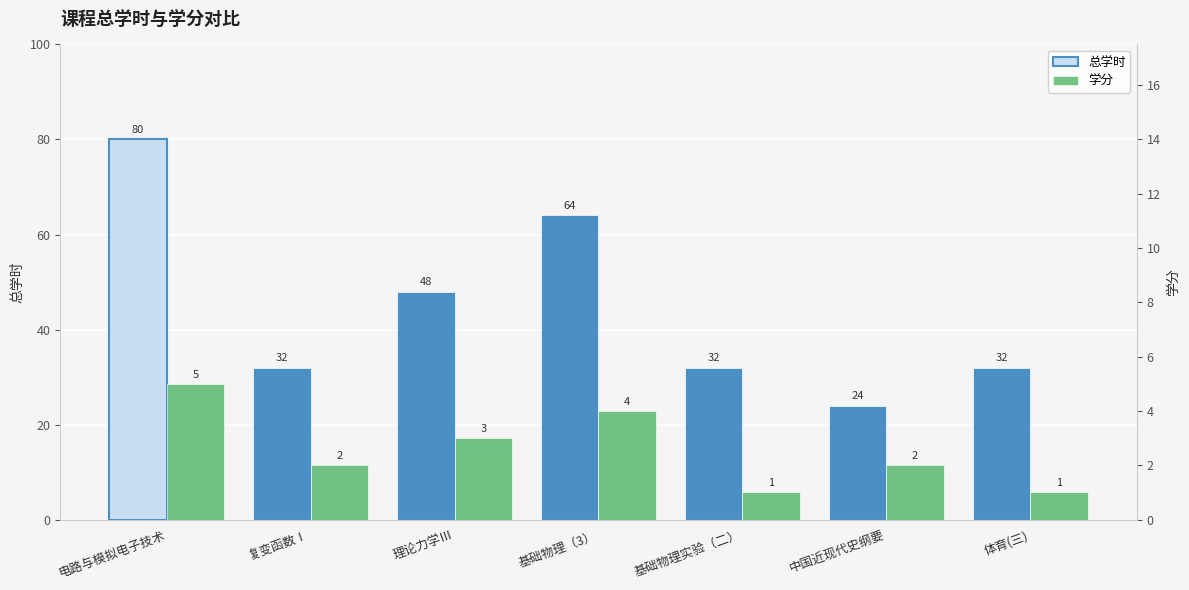

What is the label of the 1st bar from the left?

电路与模拟电子技术